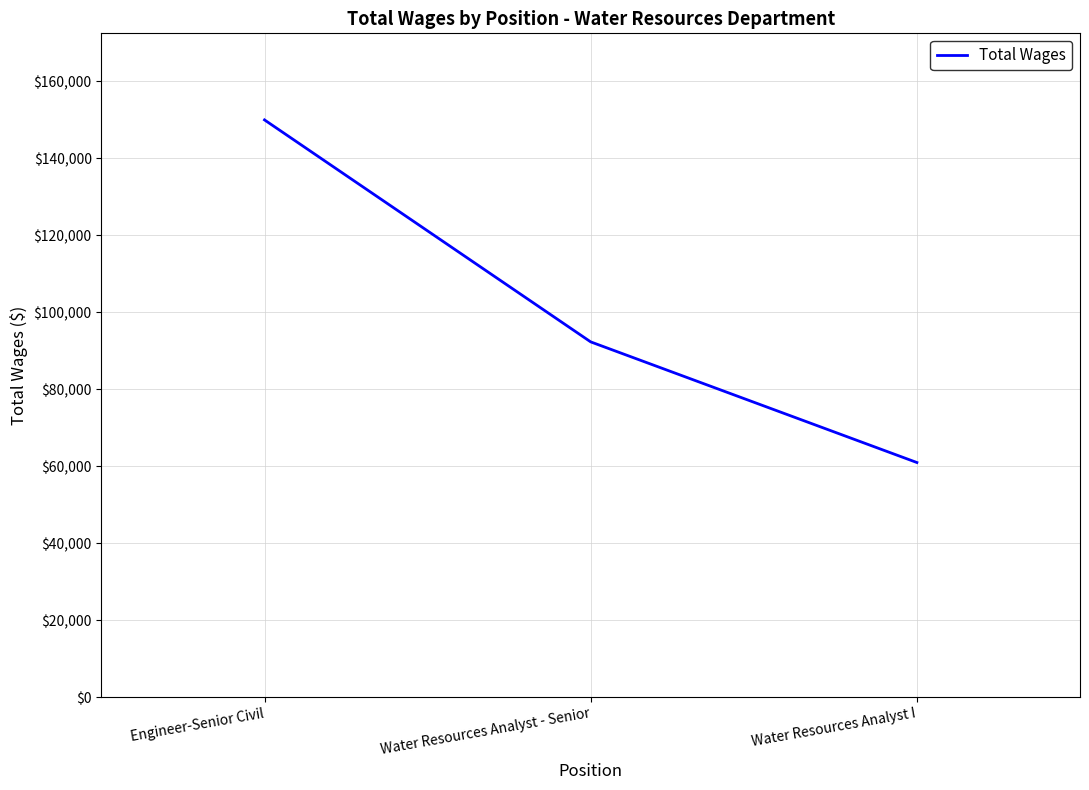

Where does the data first go above 92308?

Engineer-Senior Civil